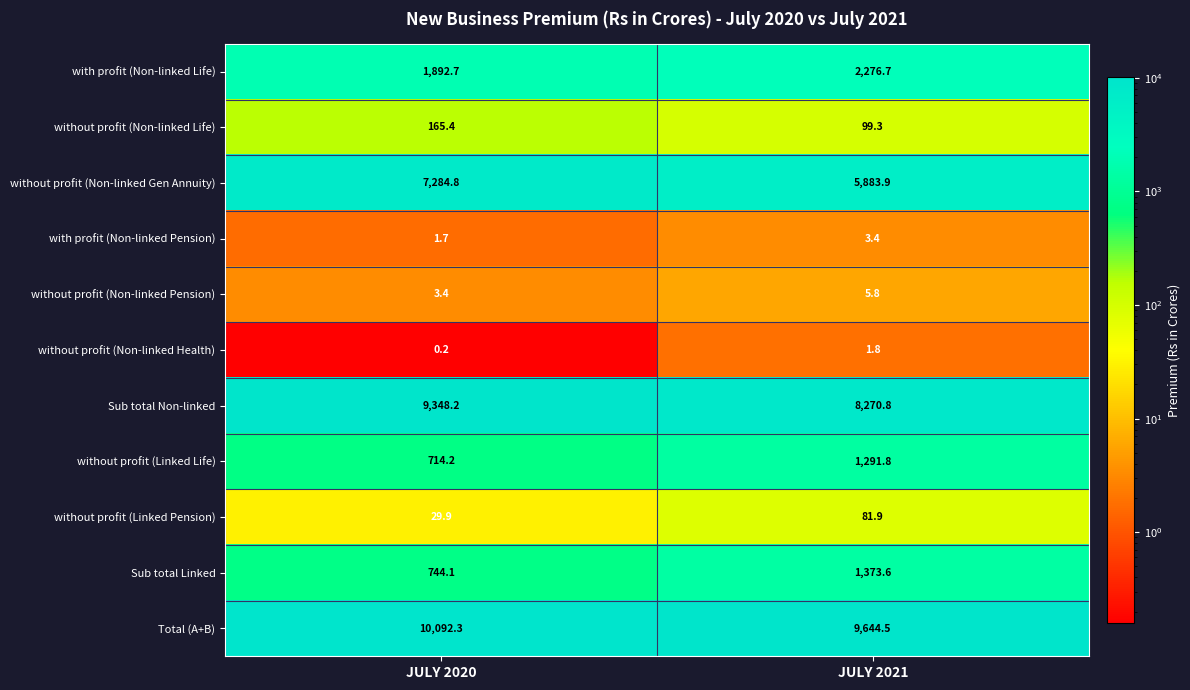

True or false: without profit (Linked Pension) has a value of 139.5 at JULY 2021.

False